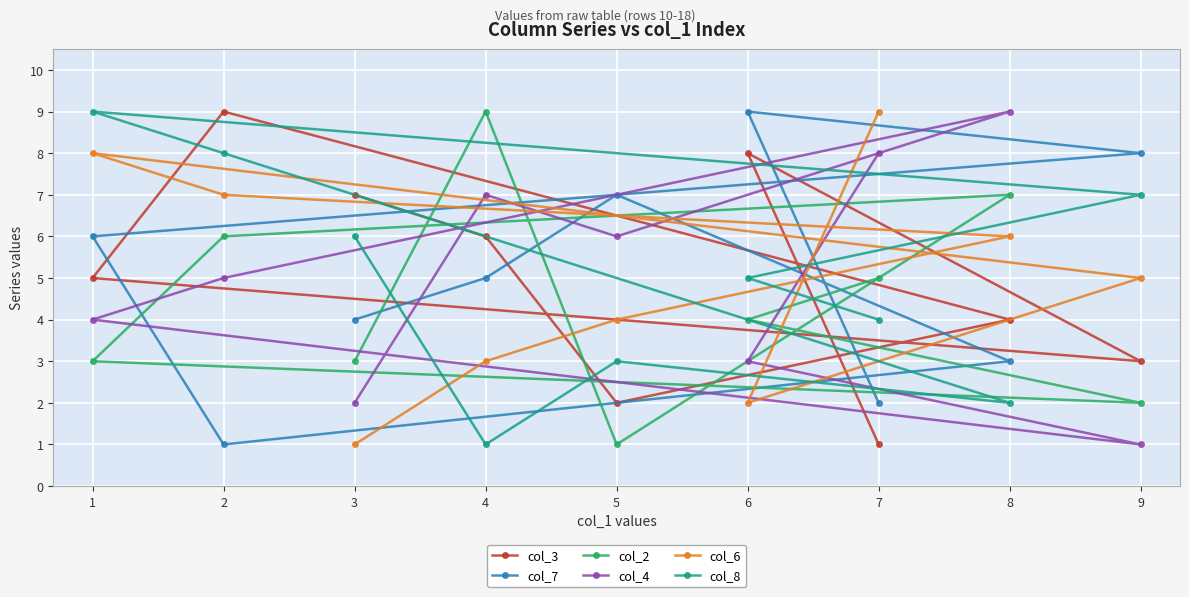

How many intersections are there between col_4 and col_8?

3